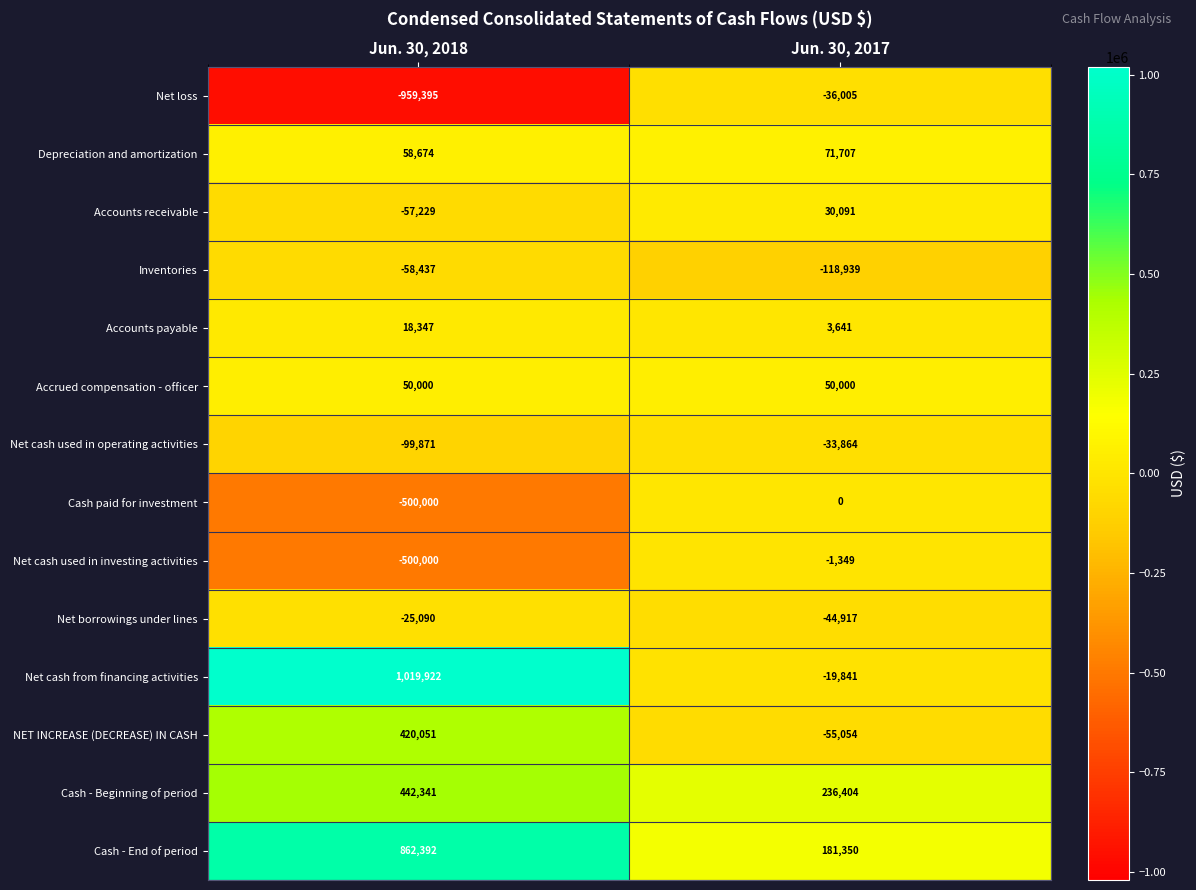

What is the difference between the Accounts payable values at Jun. 30, 2017 and Jun. 30, 2018?

14706